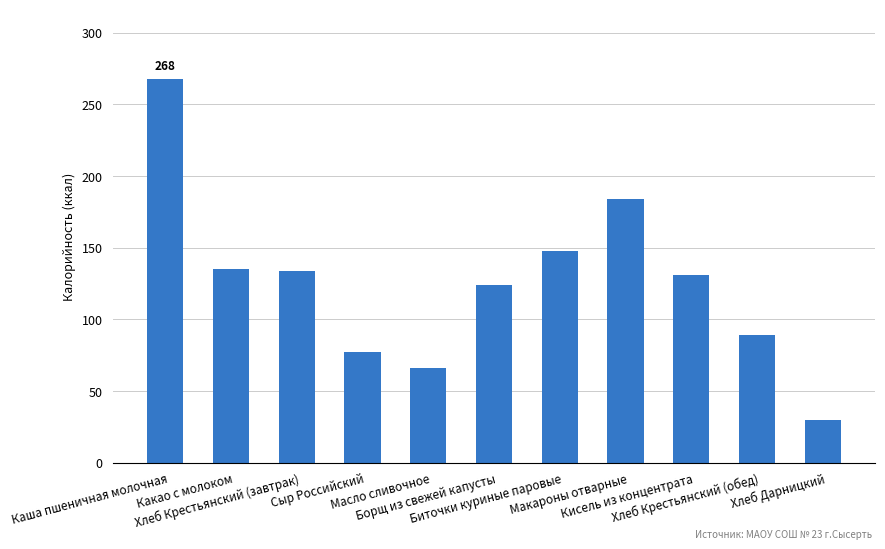

Between Каша пшеничная молочная and Сыр Российский, which is larger?

Каша пшеничная молочная